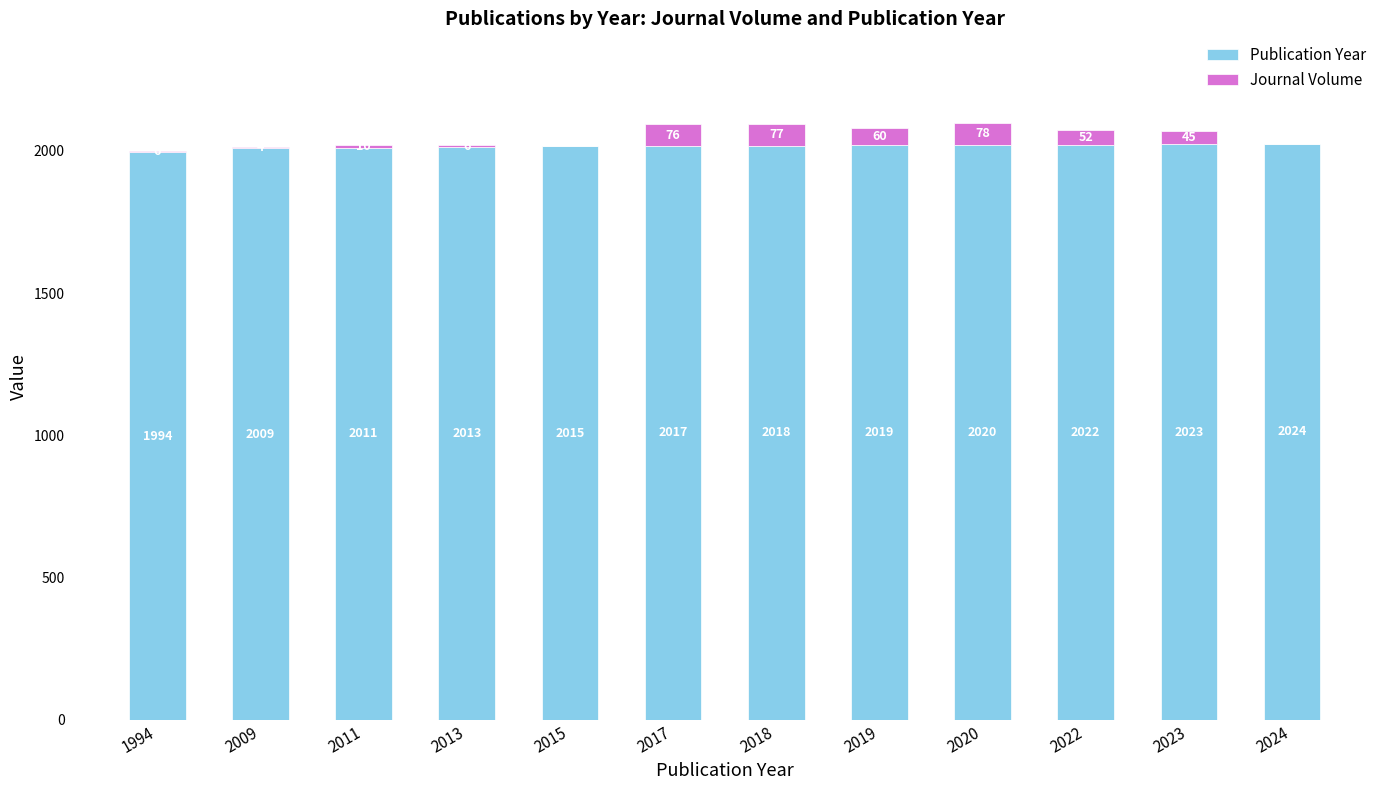

Which category has the highest value in the Publication Year series?

2024